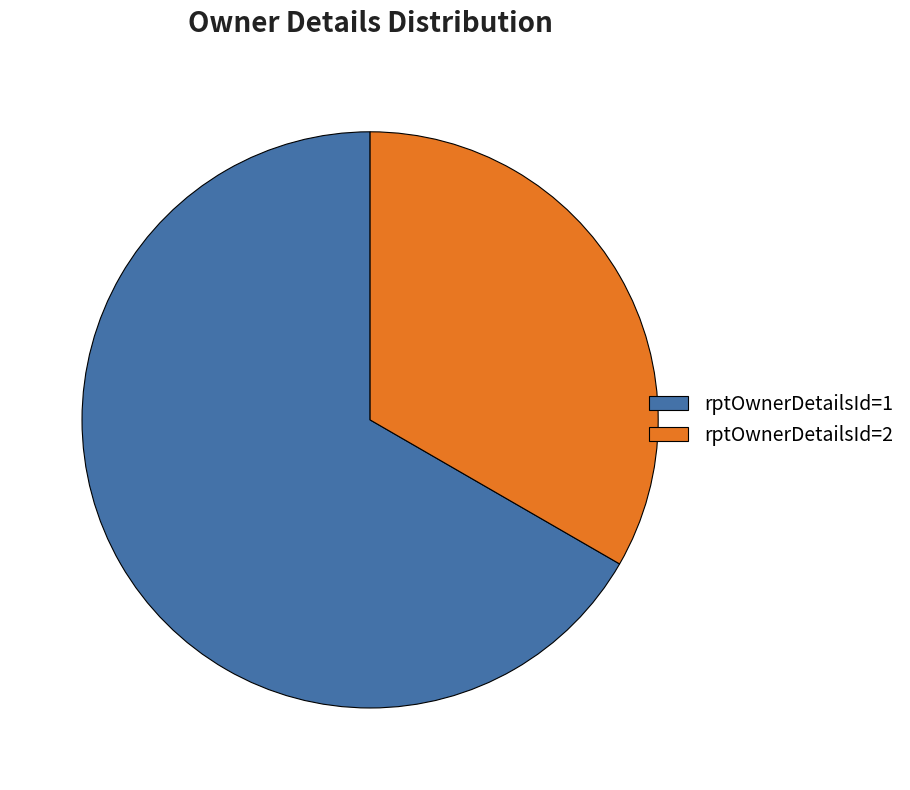

Do rptOwnerDetailsId=2 and rptOwnerDetailsId=1 together represent more than half of the pie?

Yes